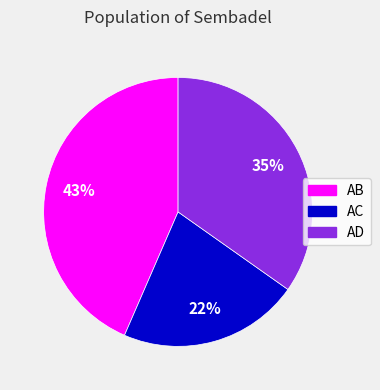

Which has a higher value, AC or AD?

AD